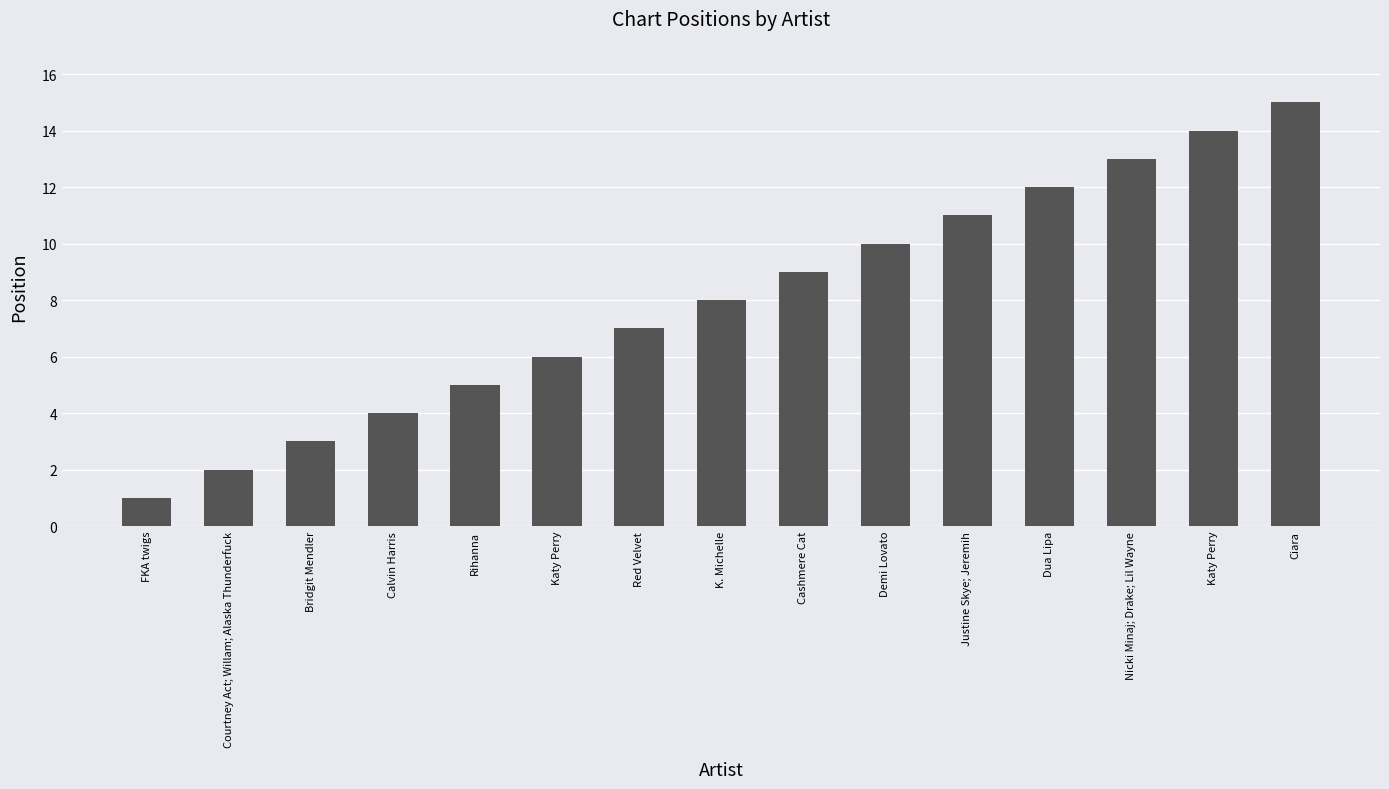

What is the difference between the values at Calvin Harris and Rihanna?

1